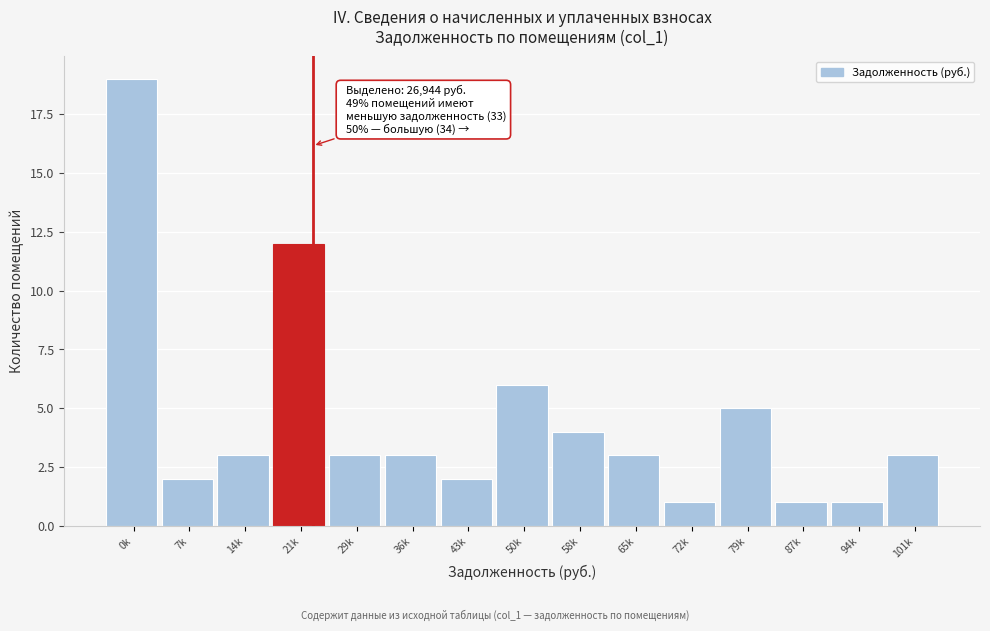

Reading right to left, list all the values displayed in this chart.

3	1	1	5	1	3	4	6	2	3	3	12	3	2	19